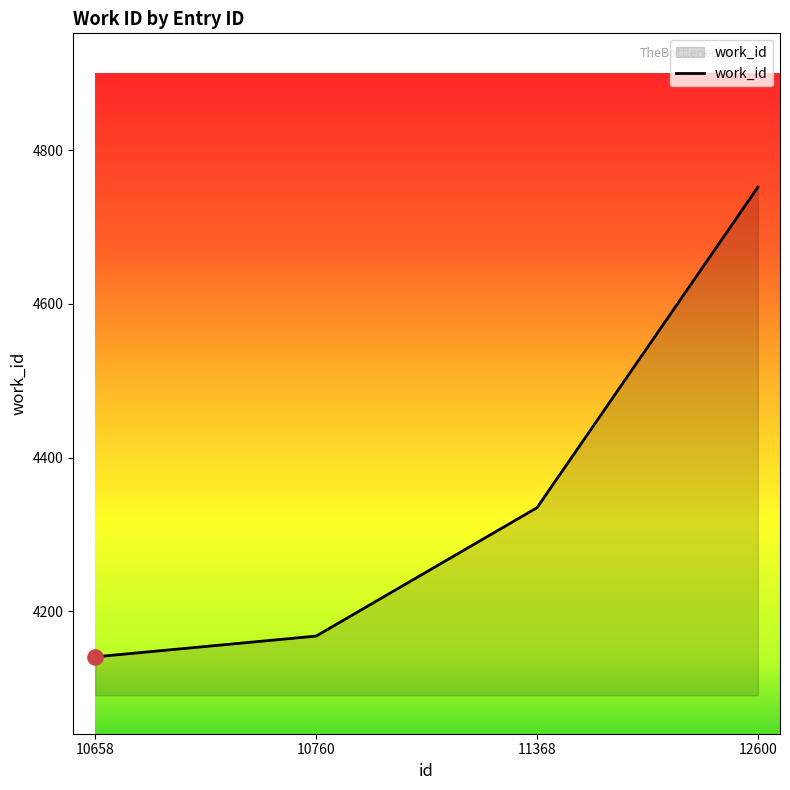

What is the change in value from 10760 to 12600?

+584